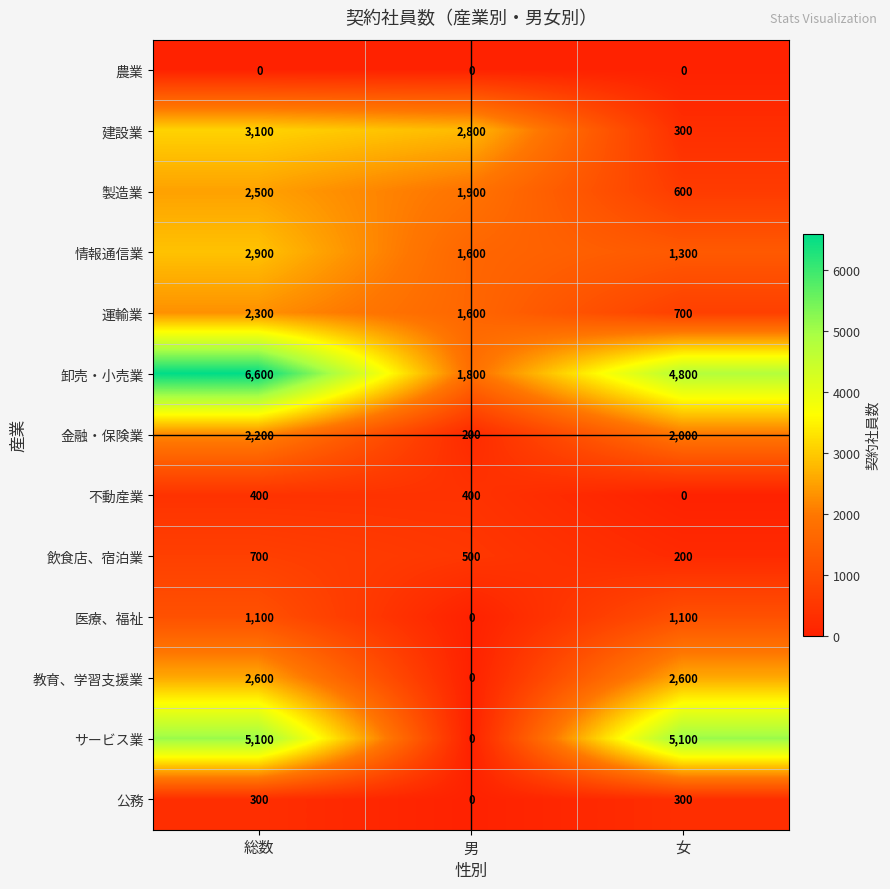

True or false: 卸売・小売業 has a value of 6600 at 総数.

True